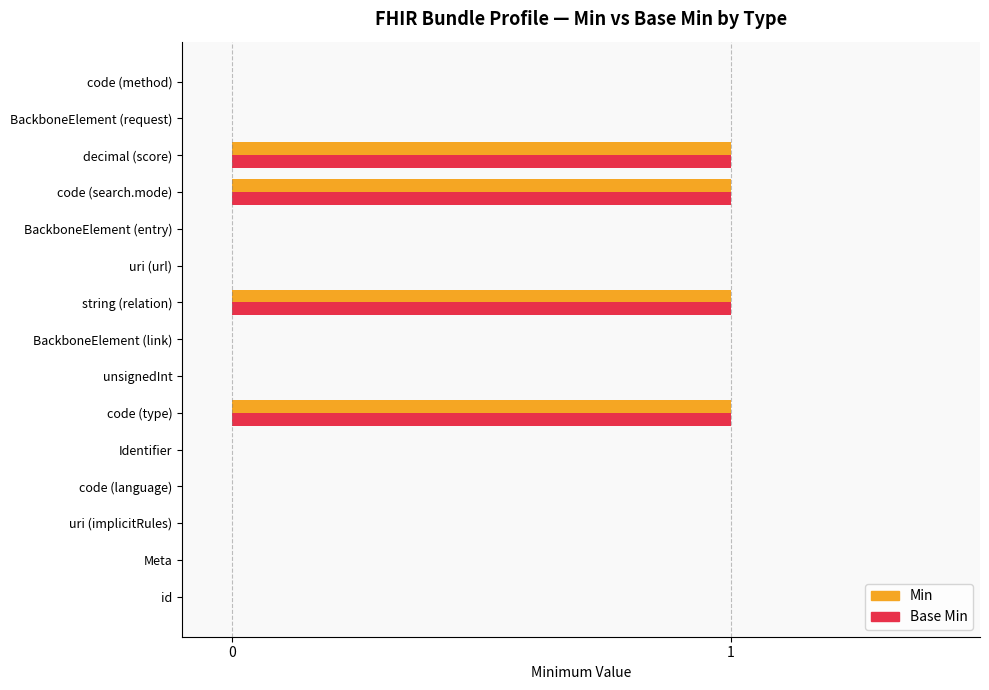

The Min series shows -1 at code (method). True or false?

False